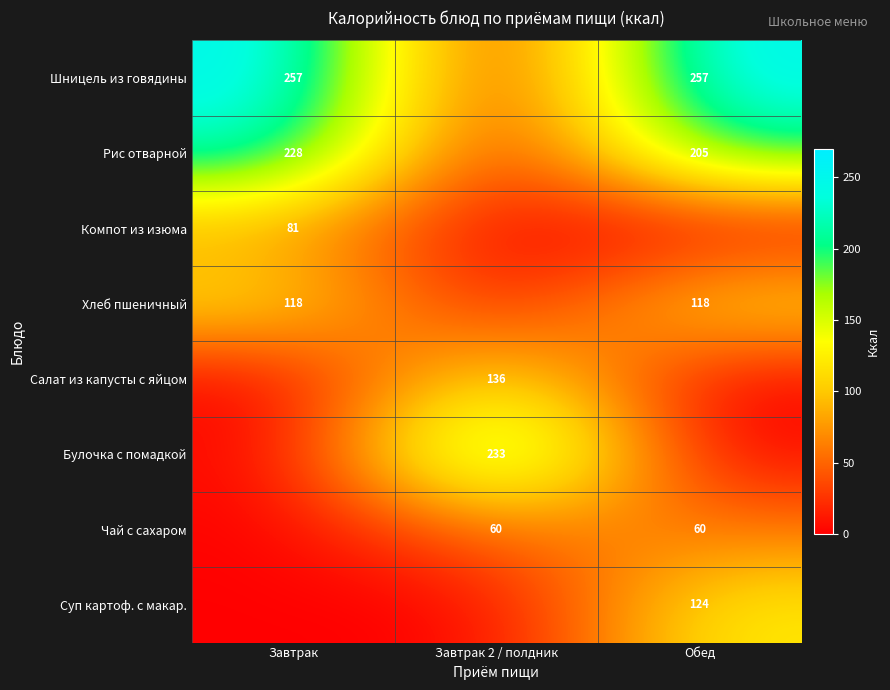

Is it true that Шницель из говядины equals 257 at Завтрак?

True